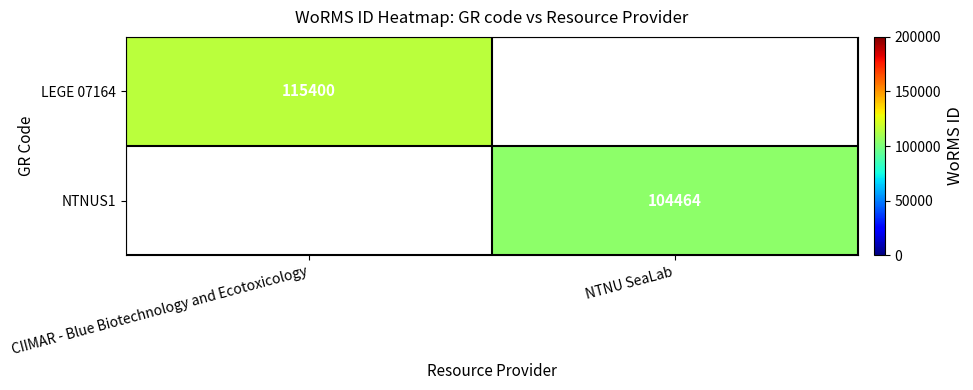

Is it true that LEGE 07164 equals 115400 at CIIMAR - Blue Biotechnology and Ecotoxicology?

True